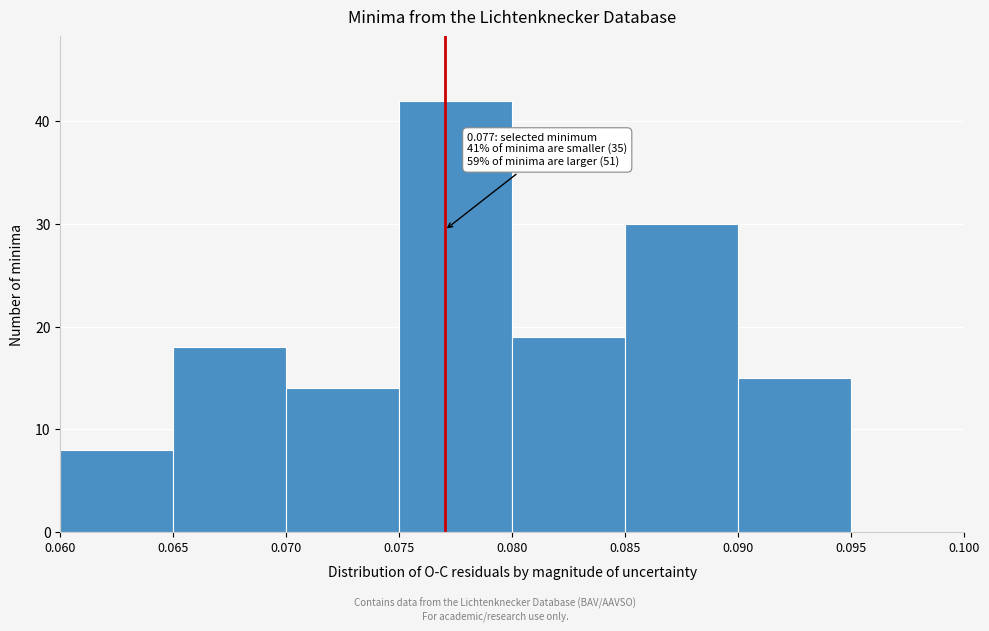

Over which range of the x-axis is the bar tallest?

0.075 to 0.080